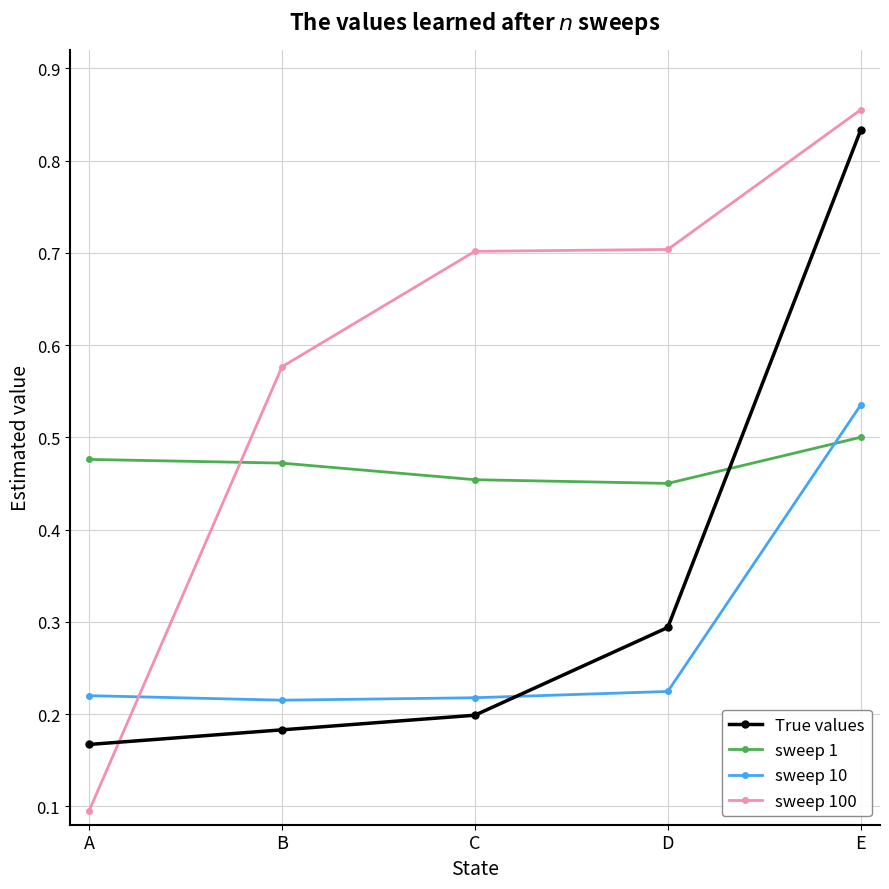

The sweep 1 series shows 0.5 at E. True or false?

True